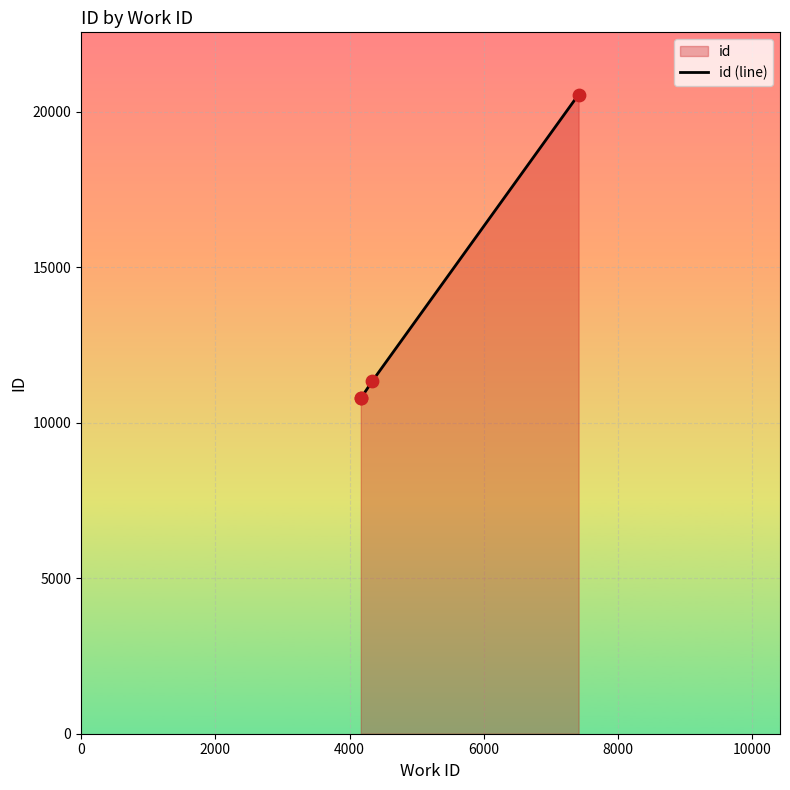

What is the ratio of the value at 2000 to the value at 0?

1.0